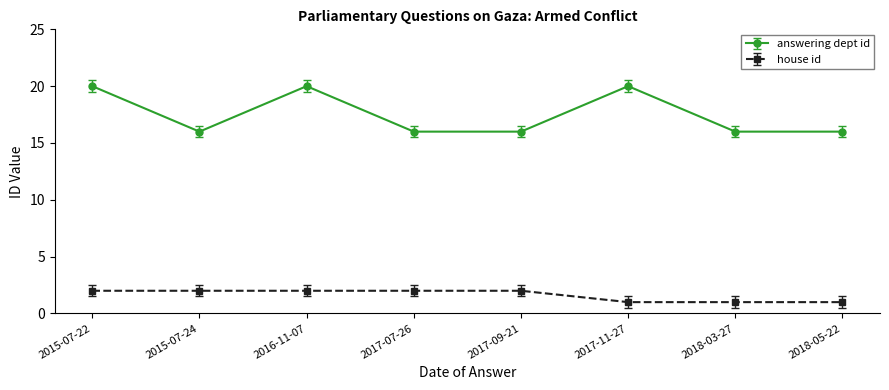

True or false: house id and answering dept id intersect in this chart.

False